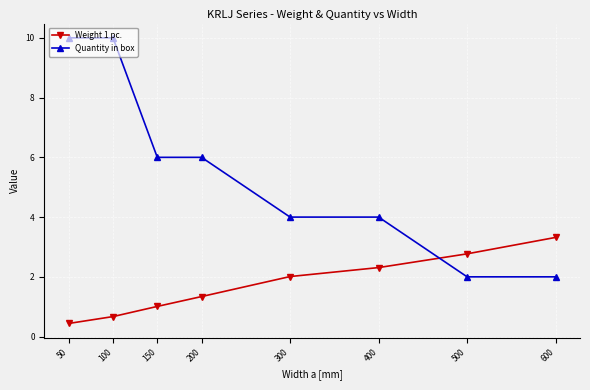

How many times do Quantity in box and Weight 1 pc. cross each other?

1